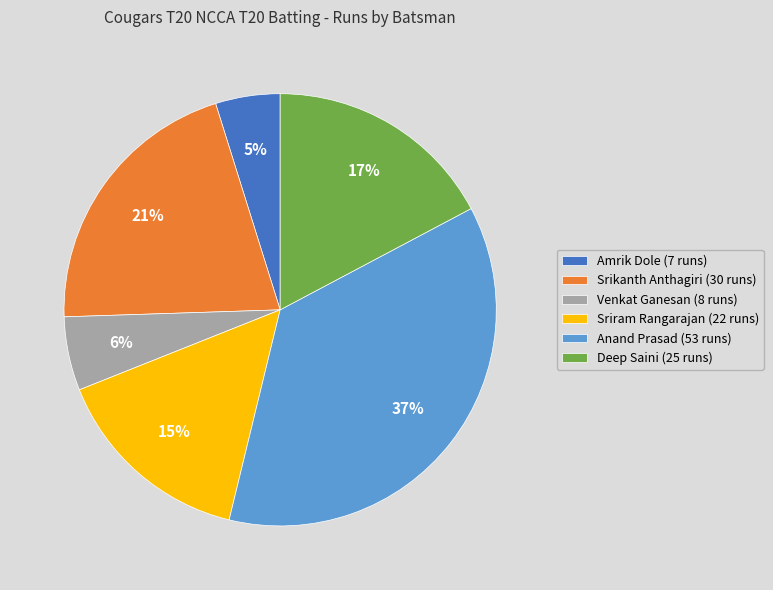

To the nearest percent, what is the difference between the Deep Saini (25 runs) and Amrik Dole (7 runs) slice percentages?

12%